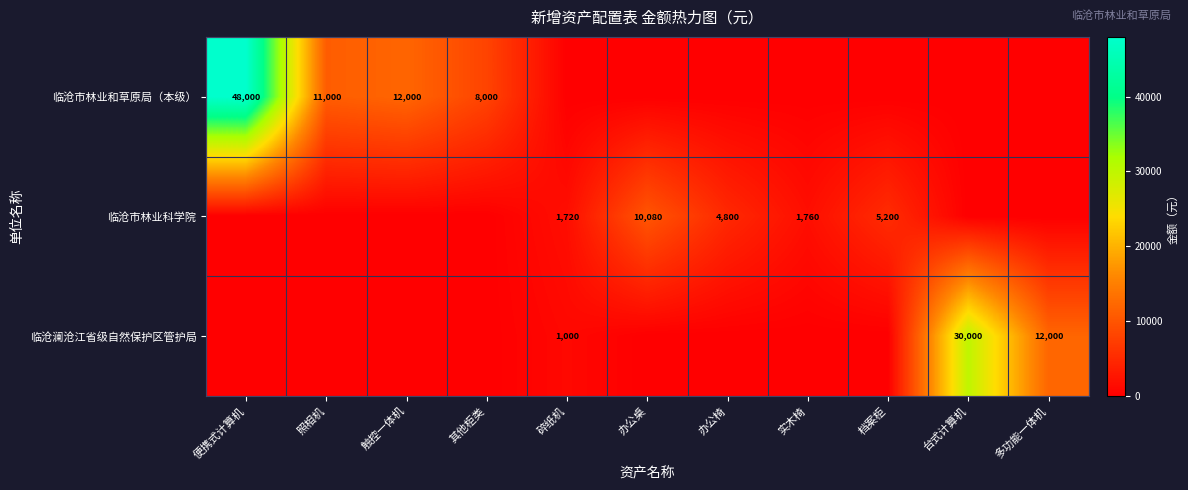

What is the total value across all series at 照相机?

11000